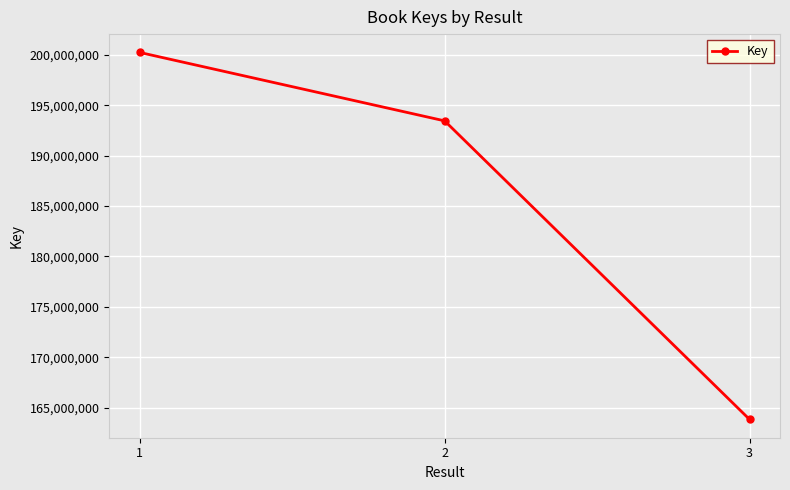

What is the difference between the values at 3 and 1?

36393383